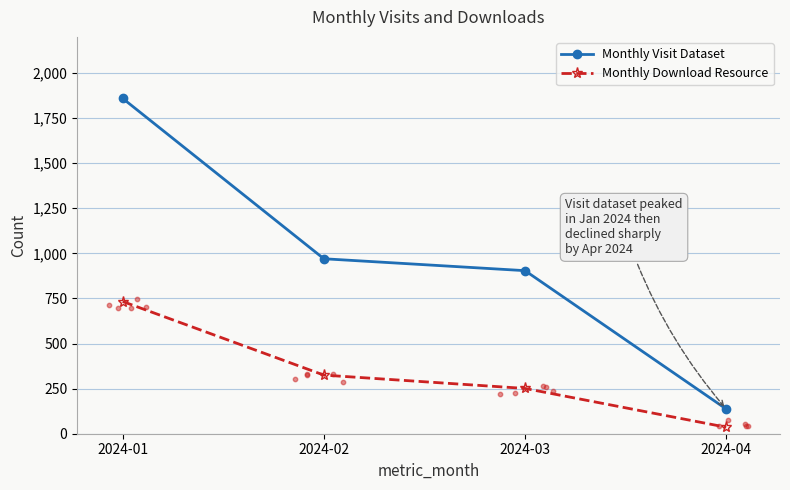

What are all the series names shown in the legend?

Monthly Visit Dataset, Monthly Download Resource